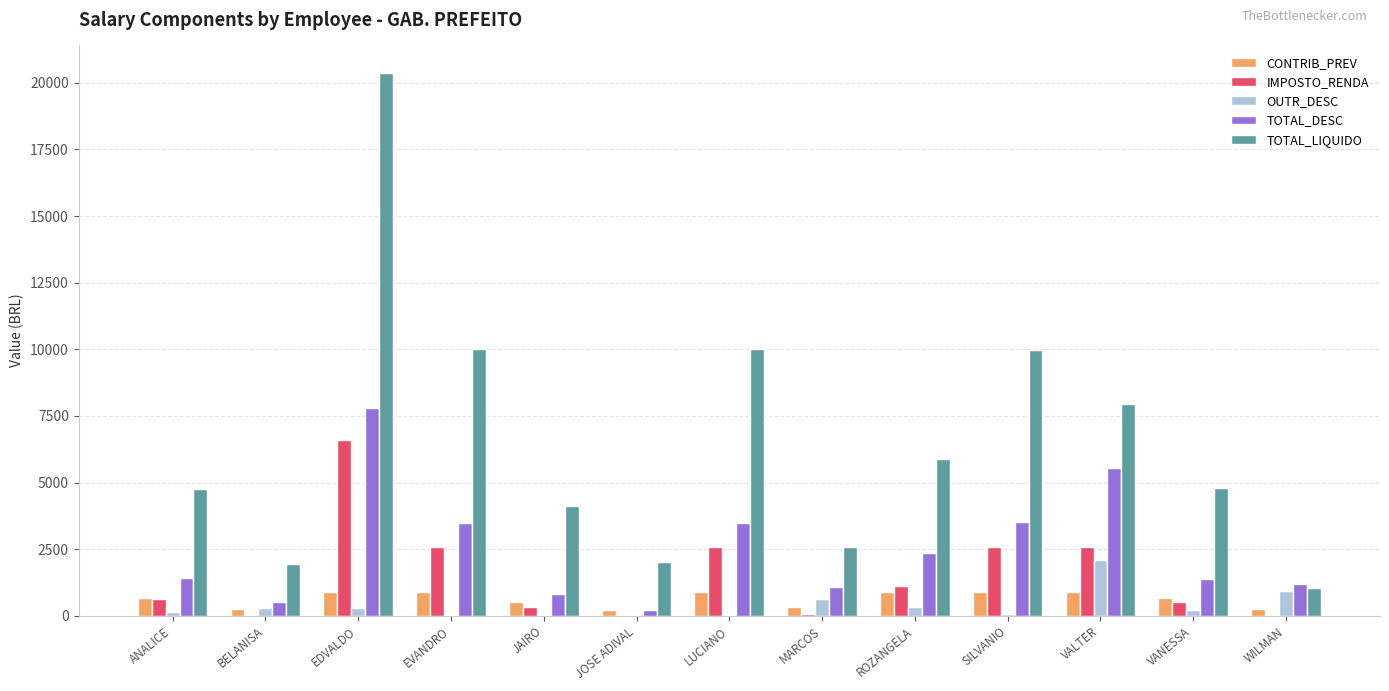

Is it true that TOTAL_LIQUIDO equals 8485.8 at VANESSA?

False